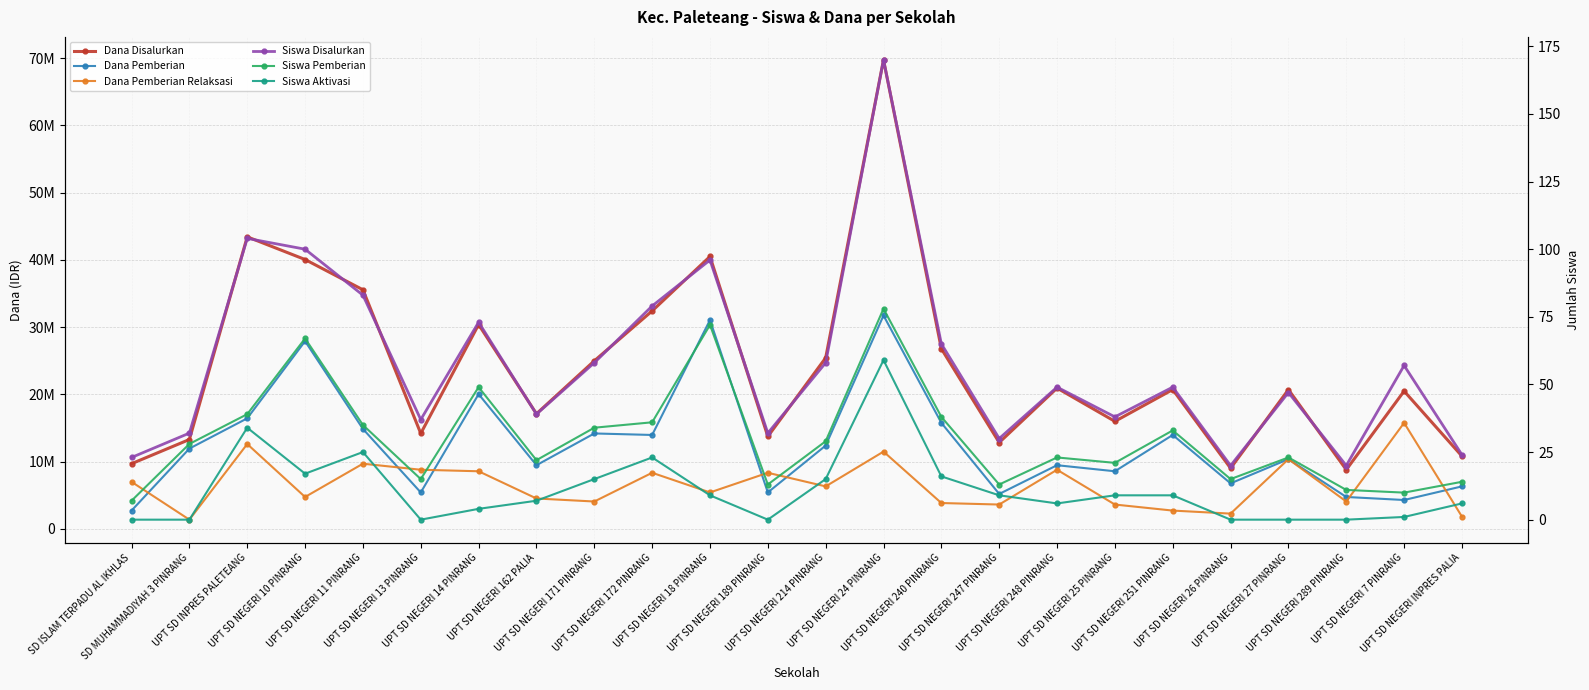

At which category does Siswa Aktivasi reach its first local peak?

UPT SD INPRES PALETEANG